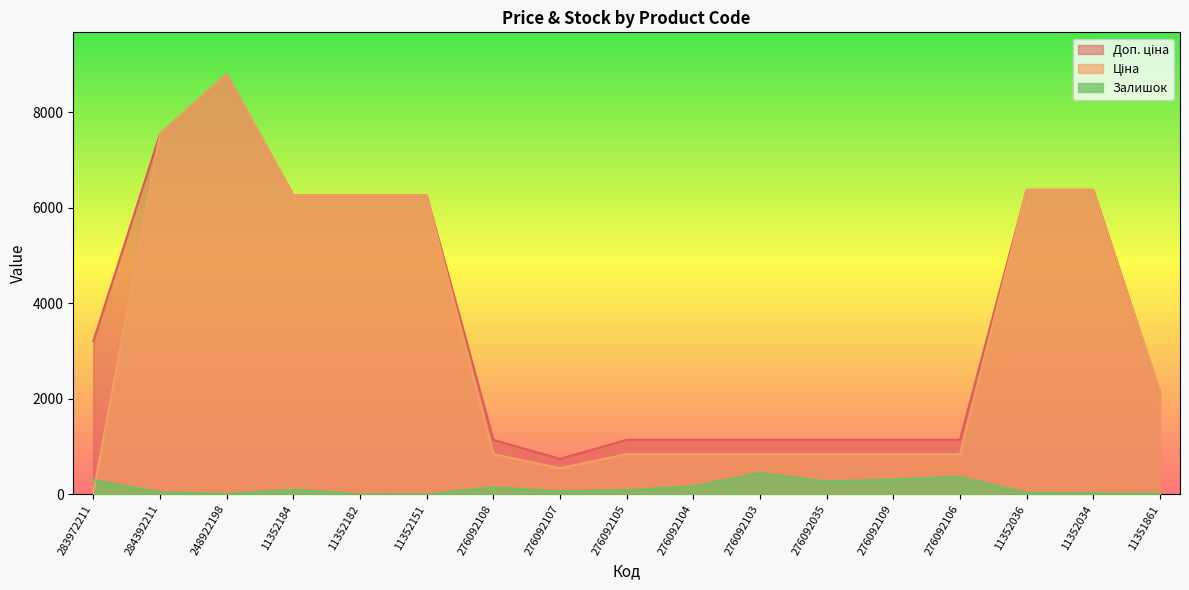

What is the spread (max minus min) of values at 276092109?

829.1